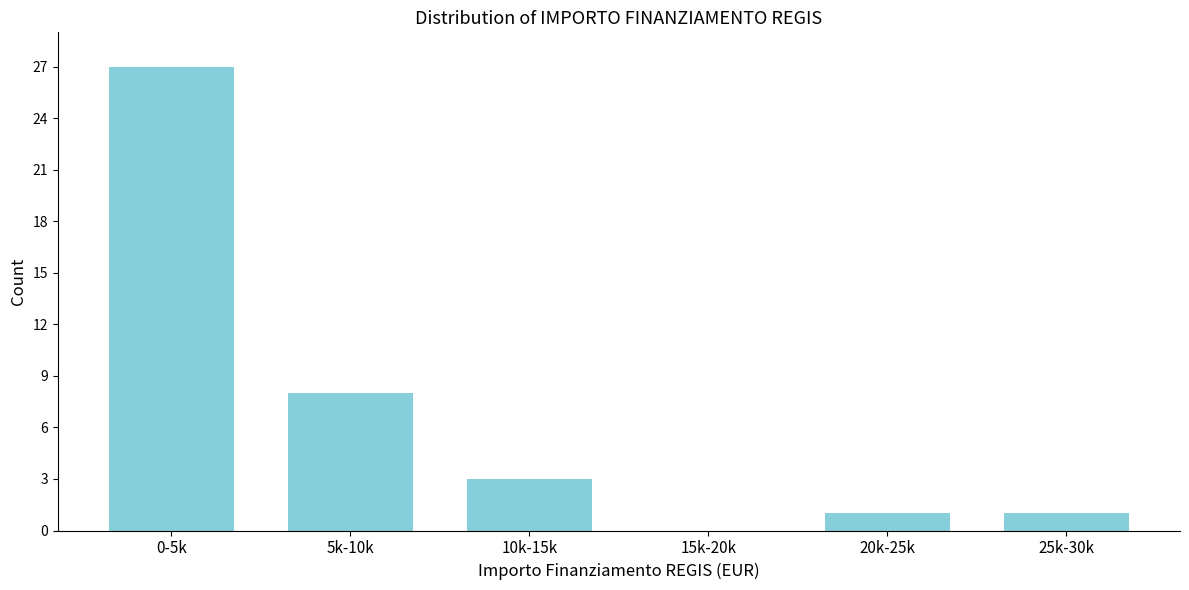

Reading left to right, what are all the values shown in this chart?

0-5k=27	5k-10k=8	10k-15k=3	15k-20k=0	20k-25k=1	25k-30k=1